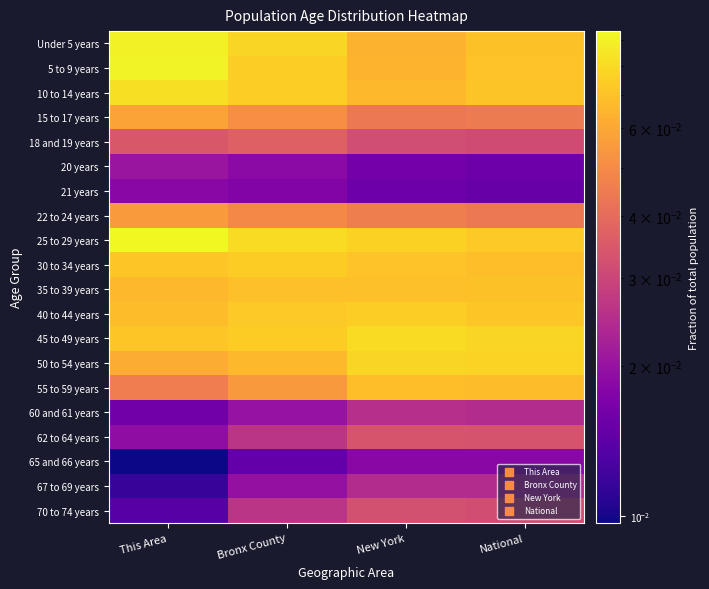

Rank the series at New York from lowest to highest value.

21 years, 20 years, 65 and 66 years, 67 to 69 years, 60 and 61 years, 18 and 19 years, 70 to 74 years, 62 to 64 years, 15 to 17 years, 22 to 24 years, Under 5 years, 5 to 9 years, 10 to 14 years, 55 to 59 years, 35 to 39 years, 30 to 34 years, 40 to 44 years, 25 to 29 years, 50 to 54 years, 45 to 49 years